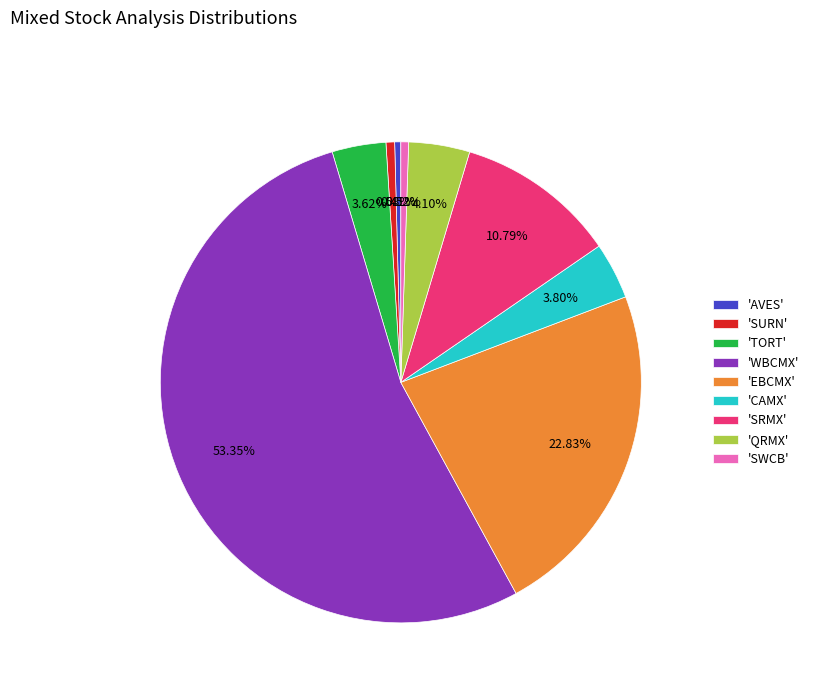

Which slice is the largest?

'WBCMX'